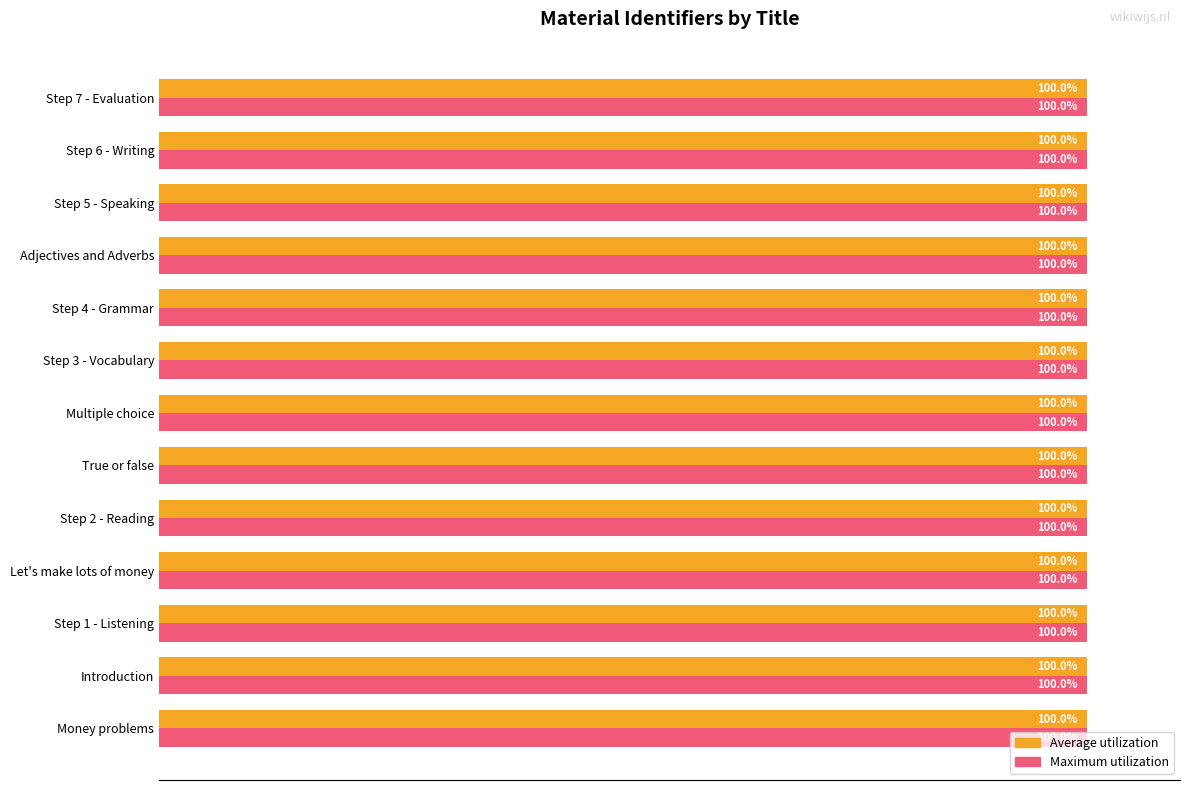

What are all the series names shown in the legend?

Average utilization, Maximum utilization